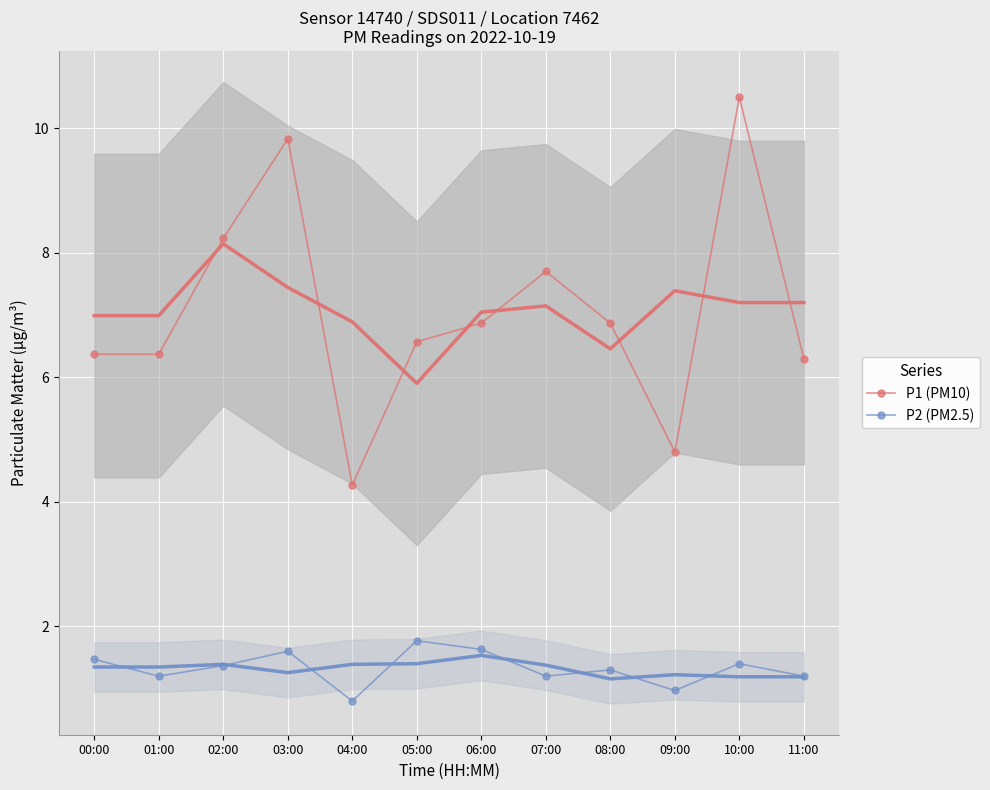

At which category does the chart reach its minimum across all series?

04:00